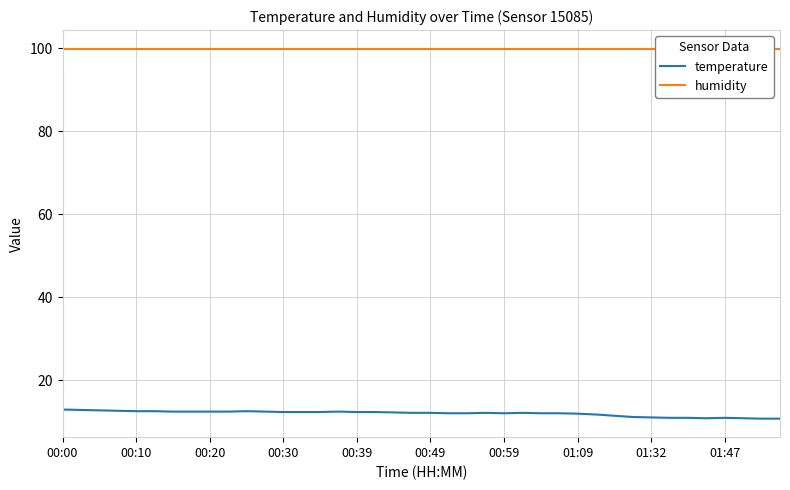

Where is humidity nearest to the value 99?

00:00